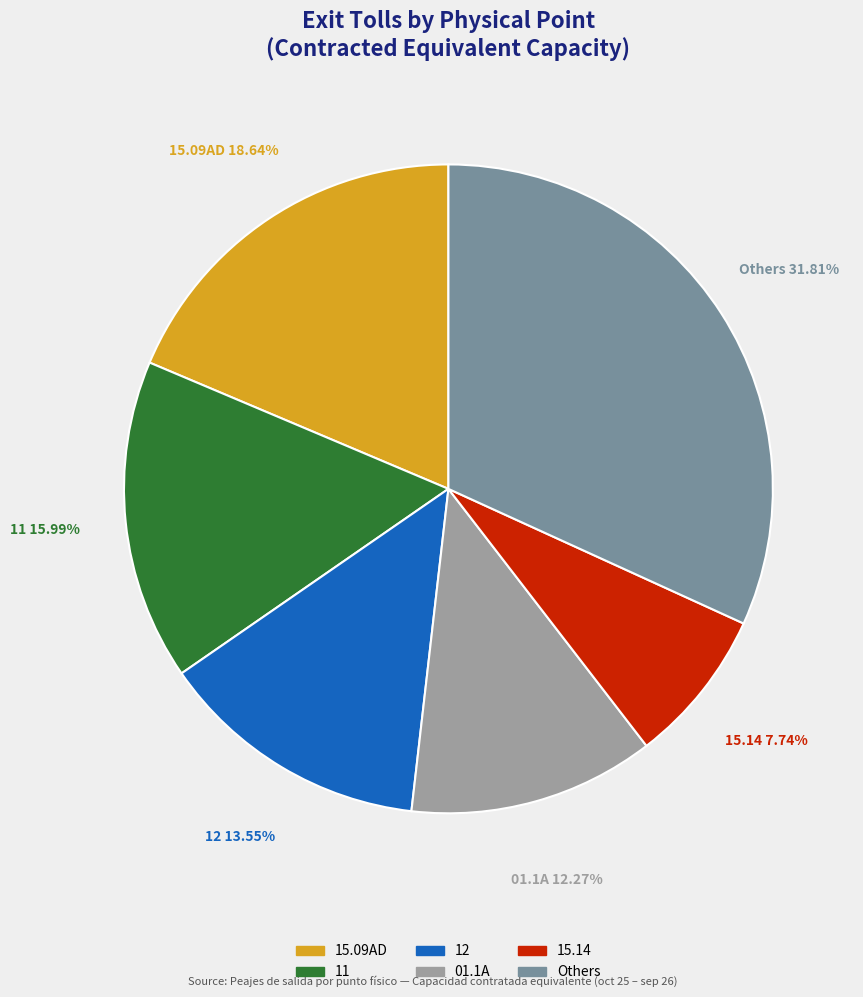

Is there any slice that represents more than half of the pie?

No